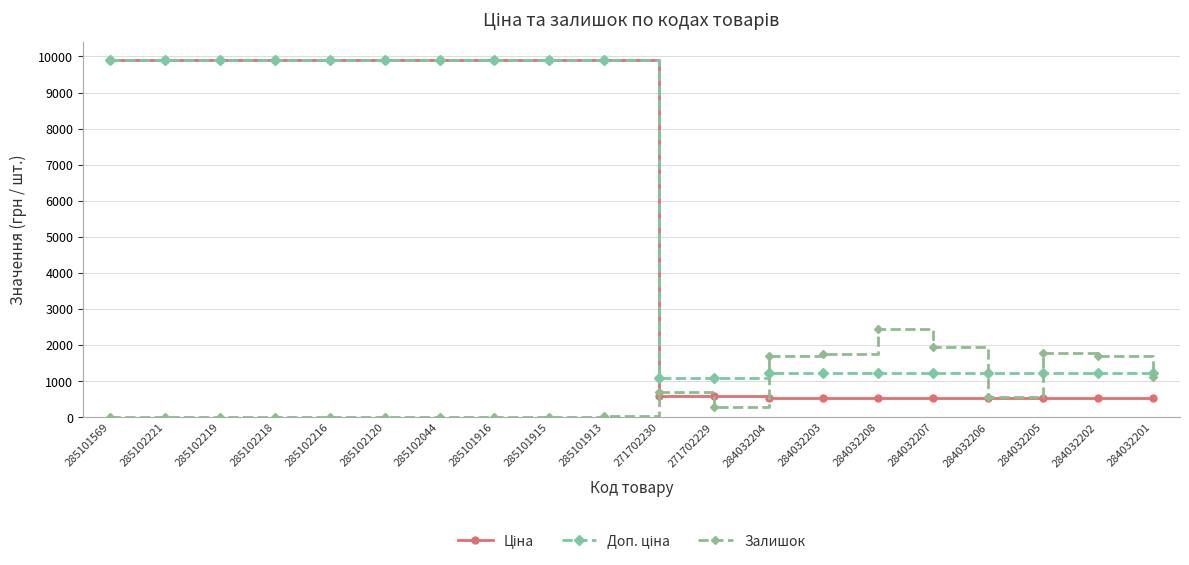

Where is Залишок nearest to the value 1226?

284032201